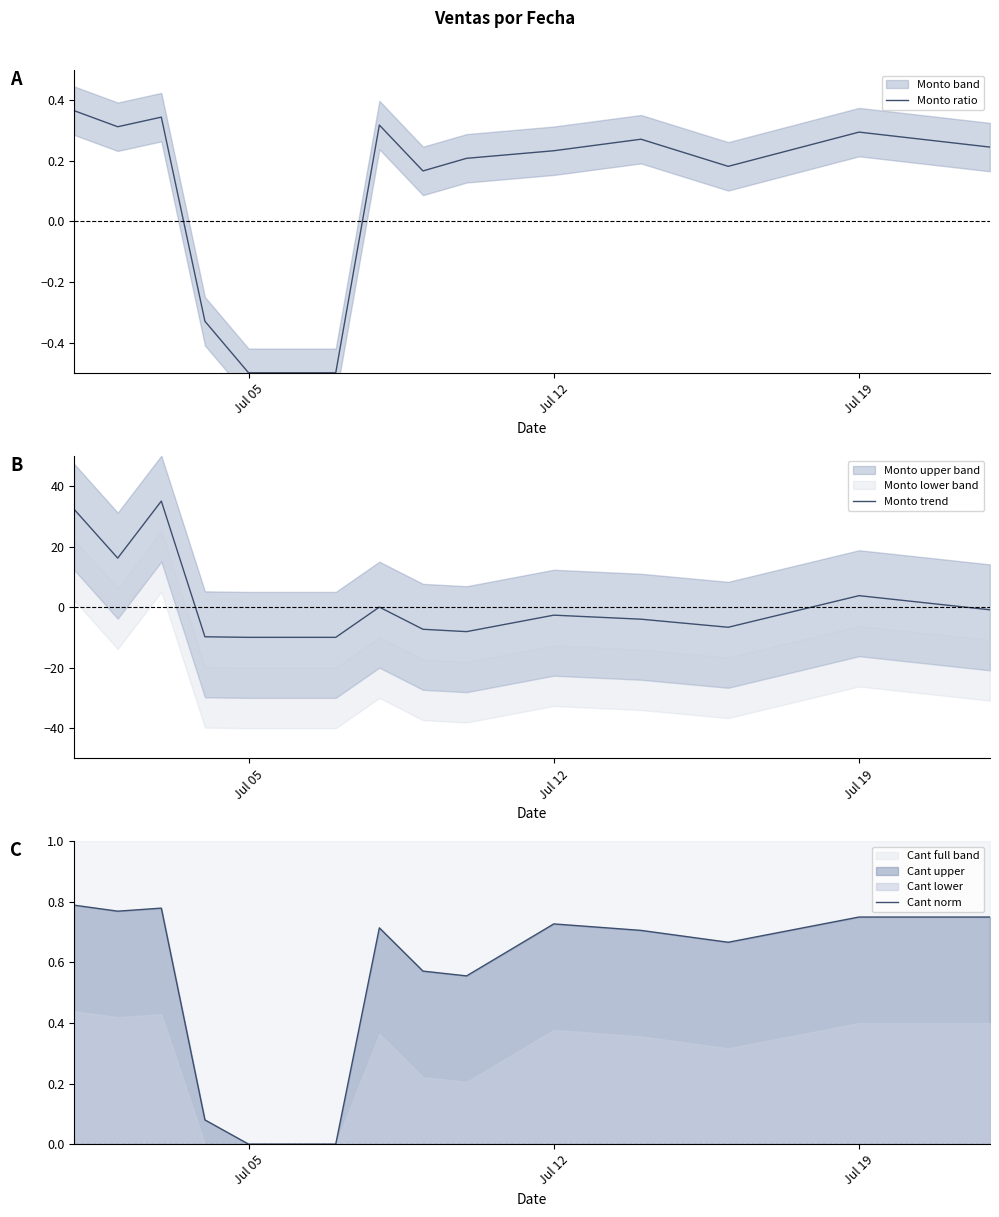

How many interior local peaks does the Monto ratio series have?

4